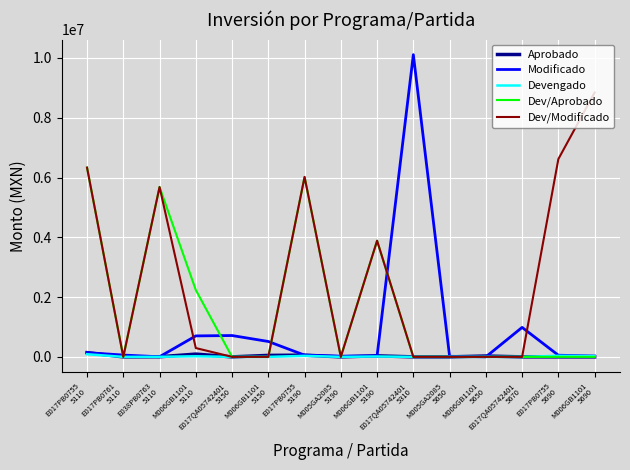

Which series has the widest spread of values?

Modificado